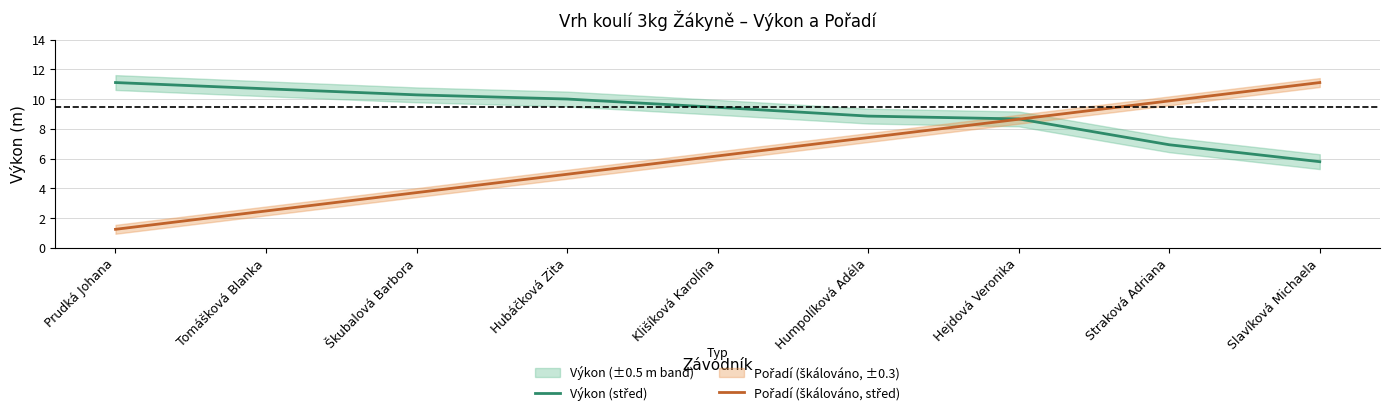

Reading left to right, extract all data points from this chart.

Výkon (střed): Prudká Johana=11.1	Tomášková Blanka=10.7	Škubalová Barbora=10.3	Hubáčková Zita=10.0	Klišíková Karolína=9.4	Humpolíková Adéla=8.9	Hejdová Veronika=8.7	Straková Adriana=6.9	Slavíková Michaela=5.8
Pořadí (škálováno, střed): Prudká Johana=1.2	Tomášková Blanka=2.5	Škubalová Barbora=3.7	Hubáčková Zita=4.9	Klišíková Karolína=6.2	Humpolíková Adéla=7.4	Hejdová Veronika=8.6	Straková Adriana=9.9	Slavíková Michaela=11.1